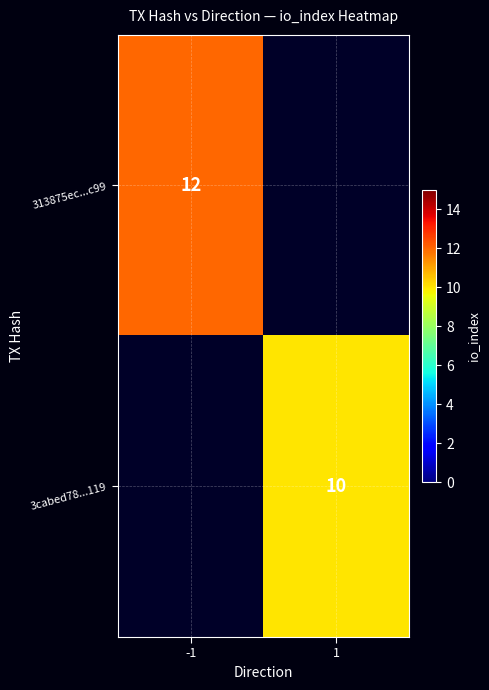

The 3cabed78...119 series shows 10 at 1. True or false?

True